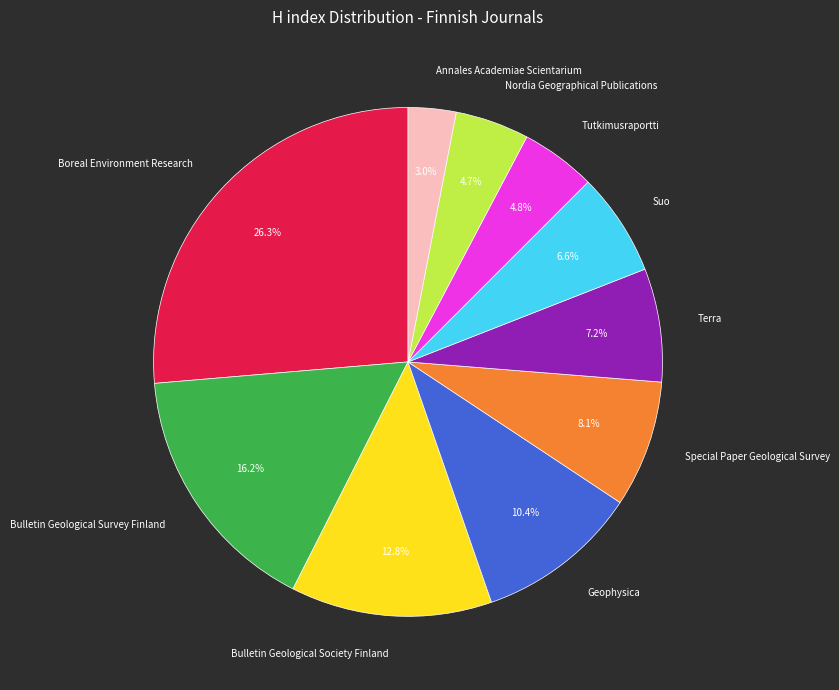

Is there any slice that represents more than half of the pie?

No